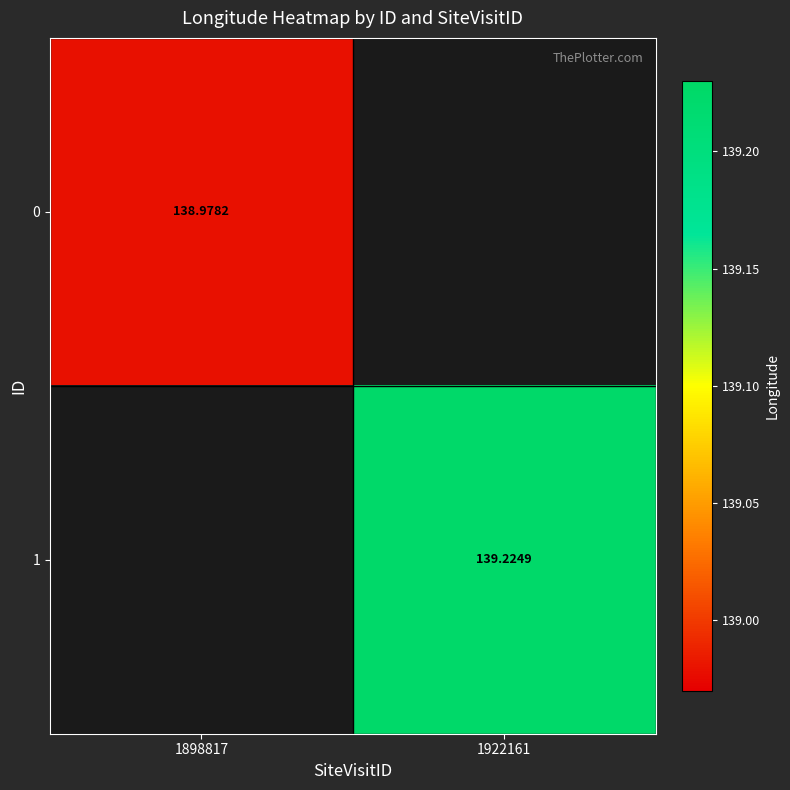

Rank the series by their average value, from lowest to highest.

0, 1